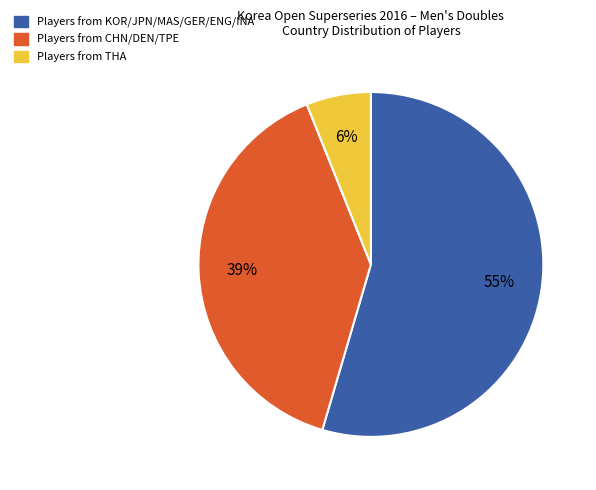

To the nearest percent, what is the average slice percentage?

33%